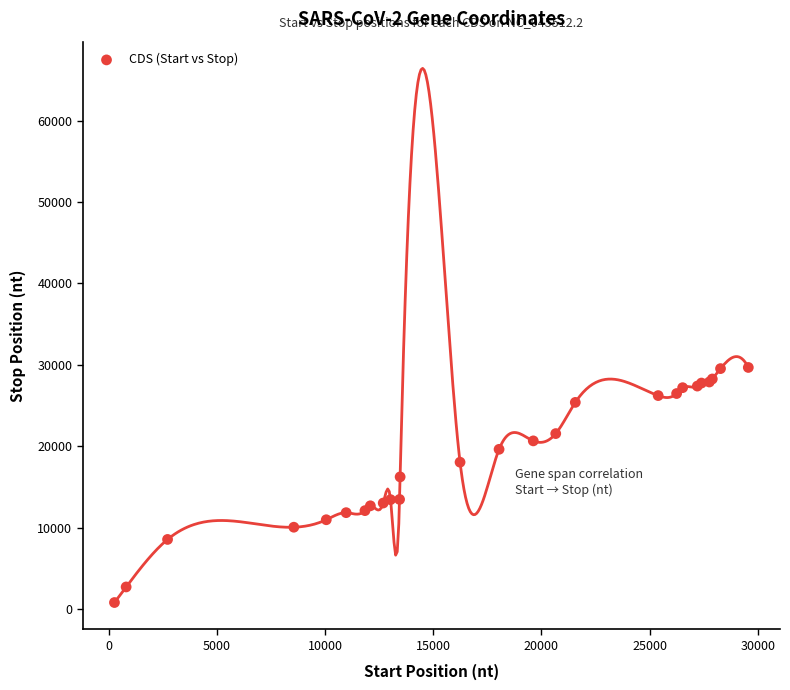

What Y value in the scatter plot is closest to 15239?

16236